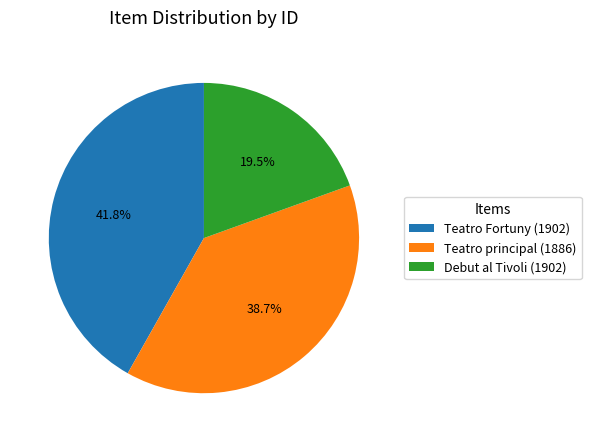

Which category has the smallest portion of the pie?

Debut al Tivoli (1902)